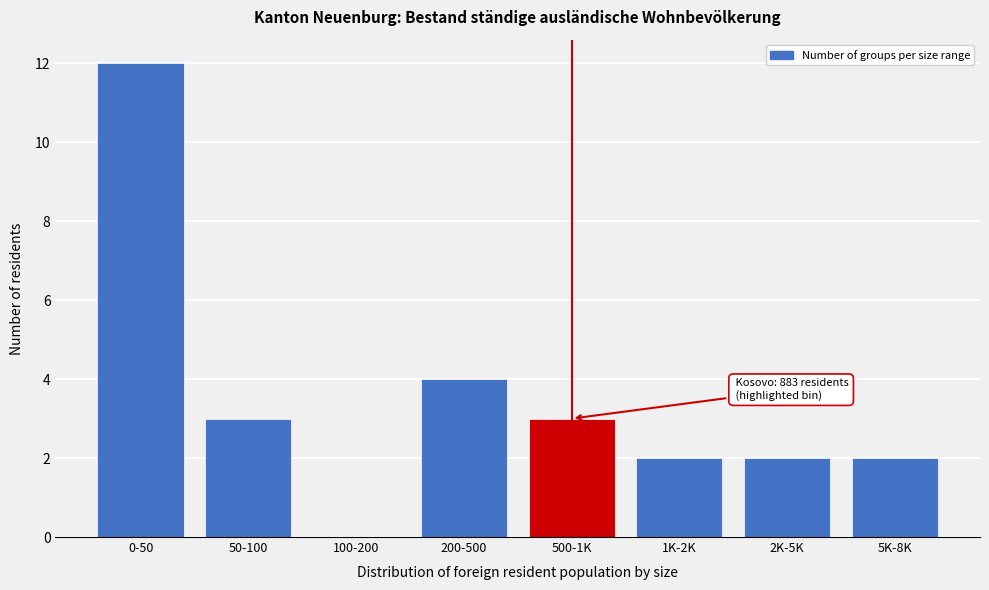

Reading left to right, extract all data points from this chart.

0-50=12	50-100=3	100-200=0	200-500=4	500-1K=3	1K-2K=2	2K-5K=2	5K-8K=2